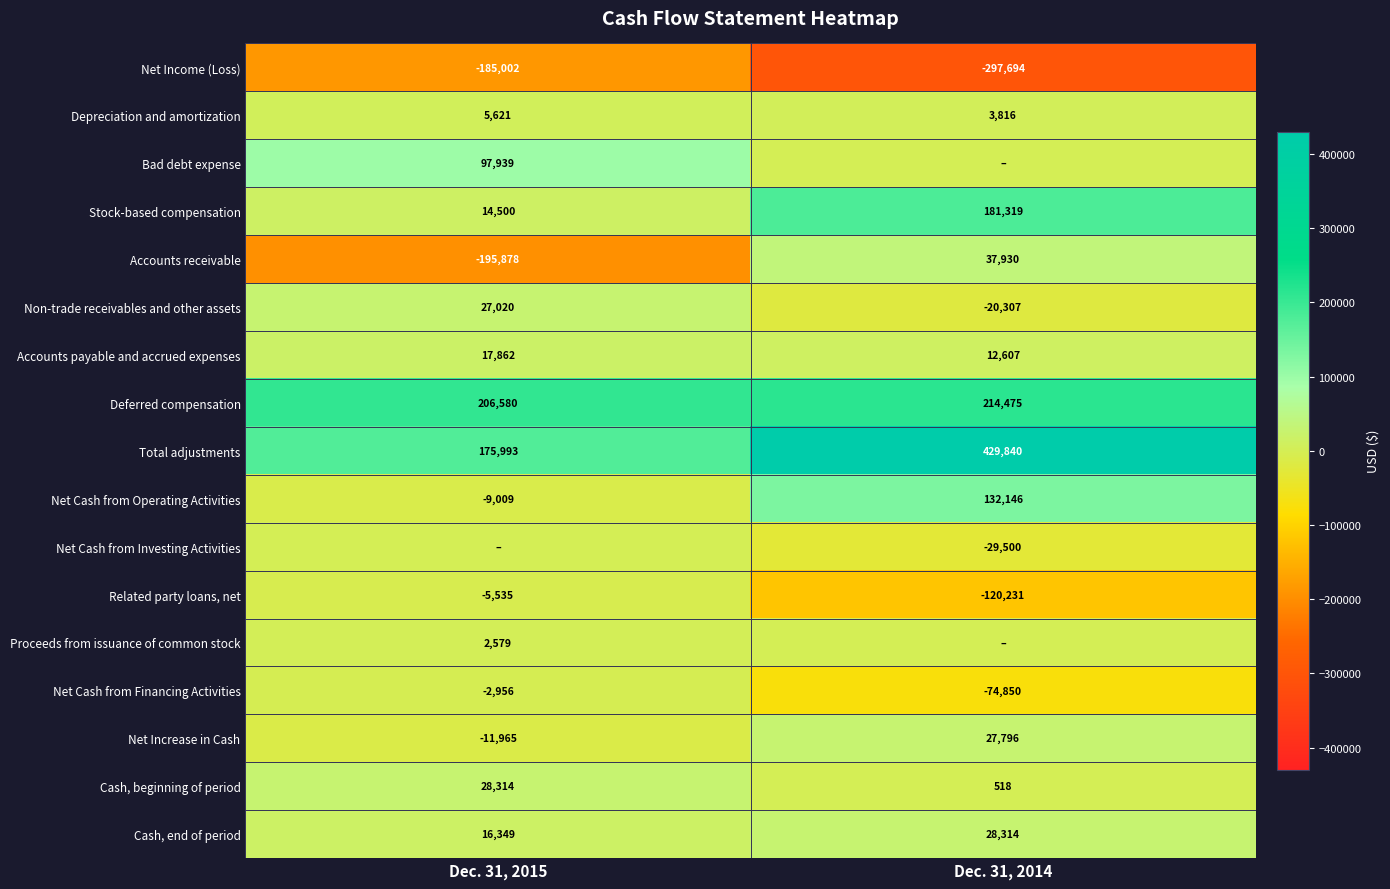

What is the sum of the Net Cash from Operating Activities values at Dec. 31, 2014 and Dec. 31, 2015?

123137